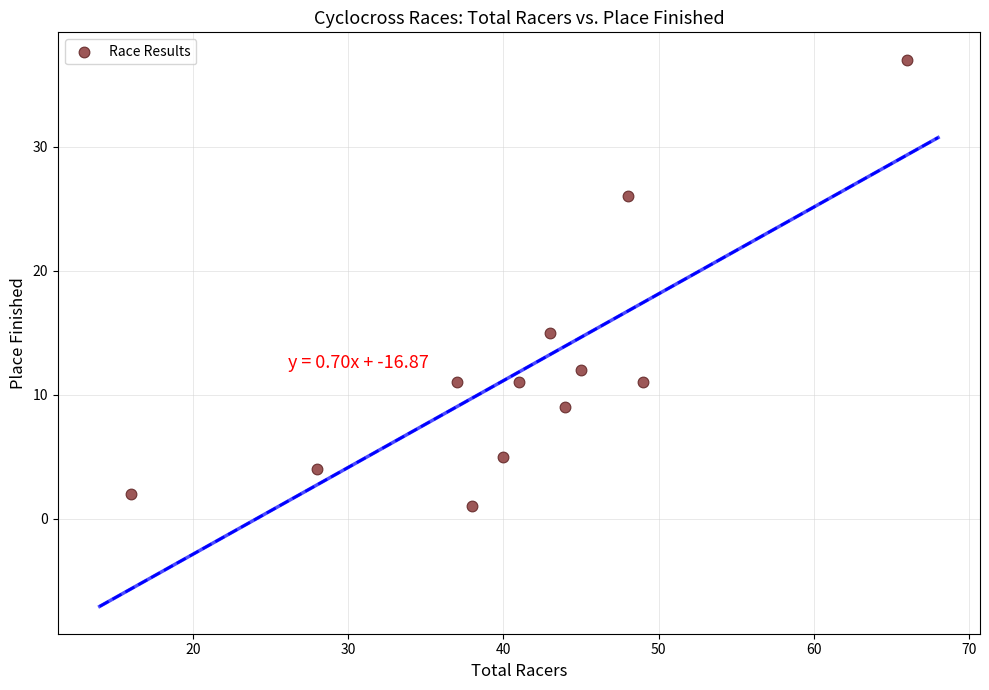

What is the range of Y values (max minus min)?

36